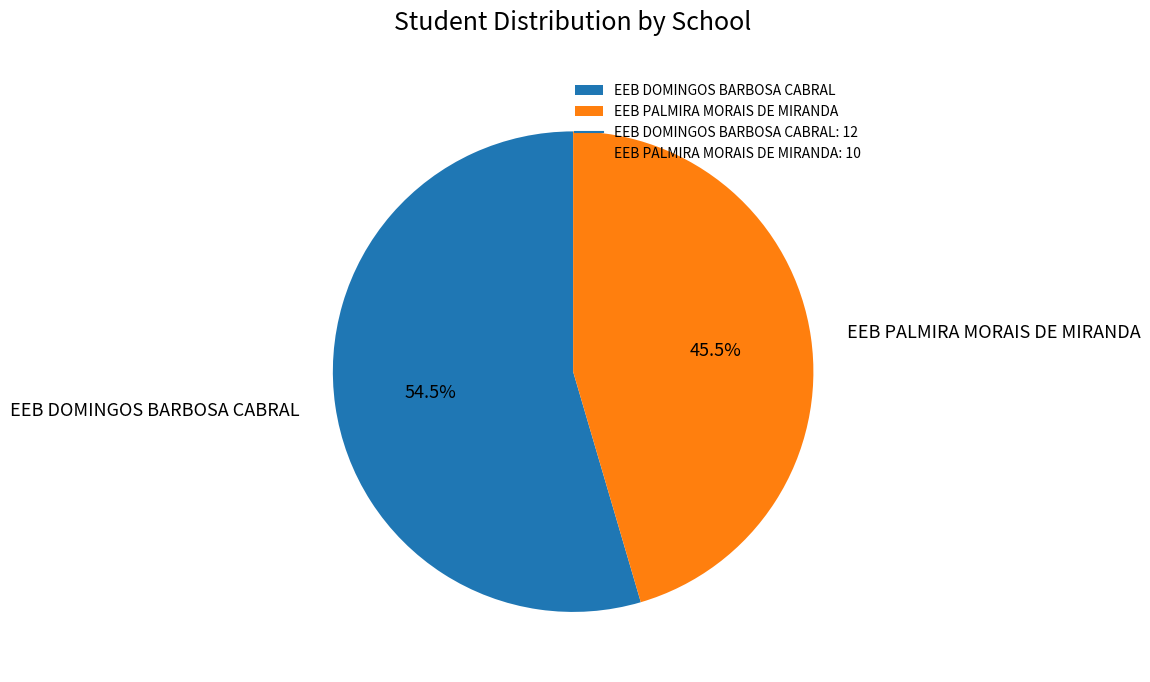

Does any single category account for the majority?

Yes